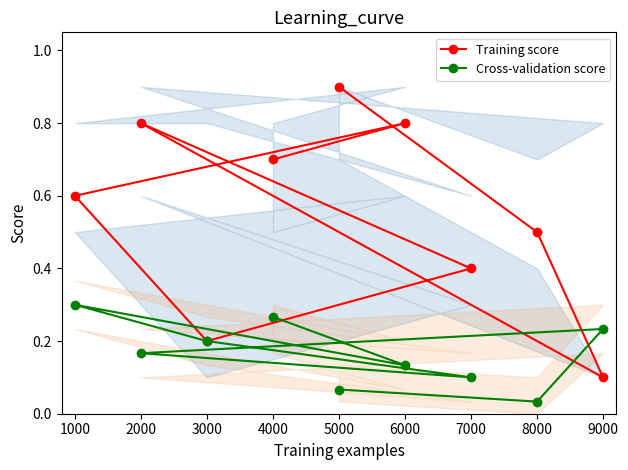

Rank the series by their maximum value, from highest to lowest.

Training score, Cross-validation score